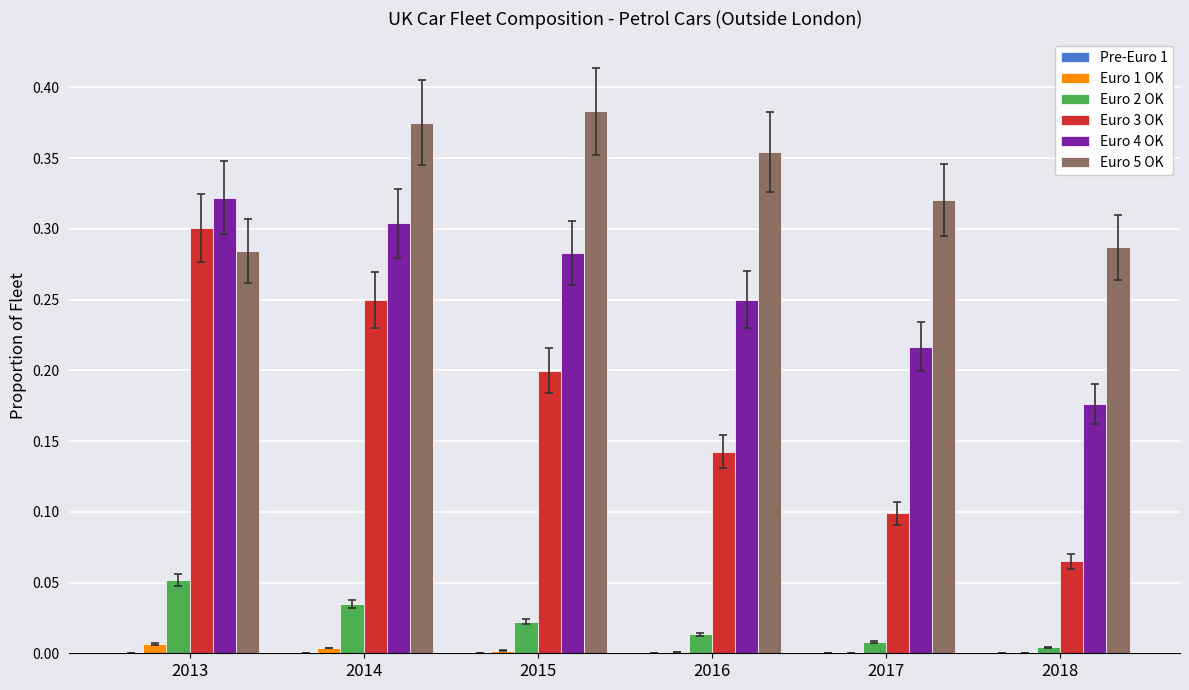

How many distinct data groups are displayed?

6